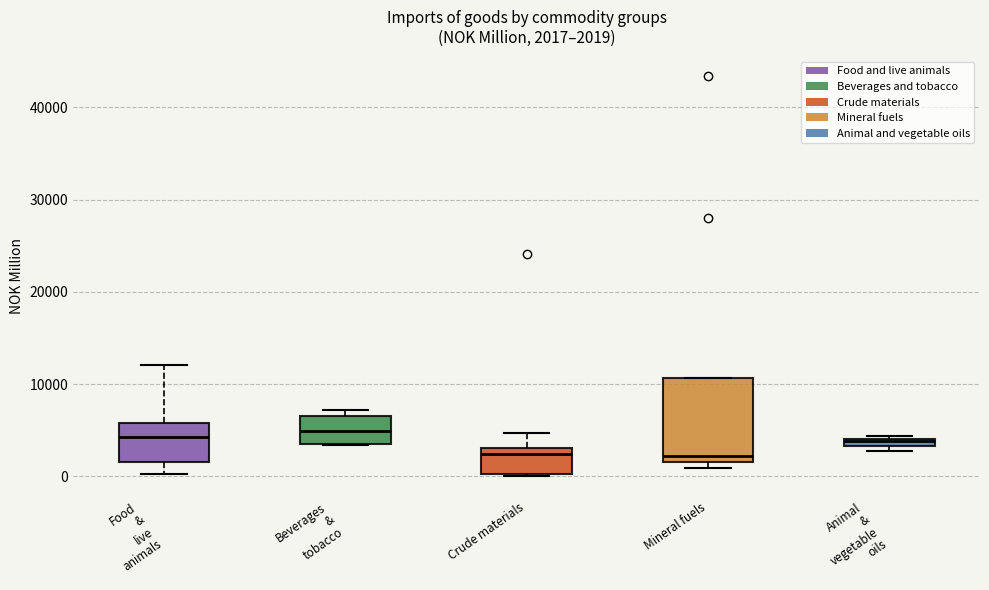

Which box is the tallest, from its lower edge to its upper edge?

Mineral fuels